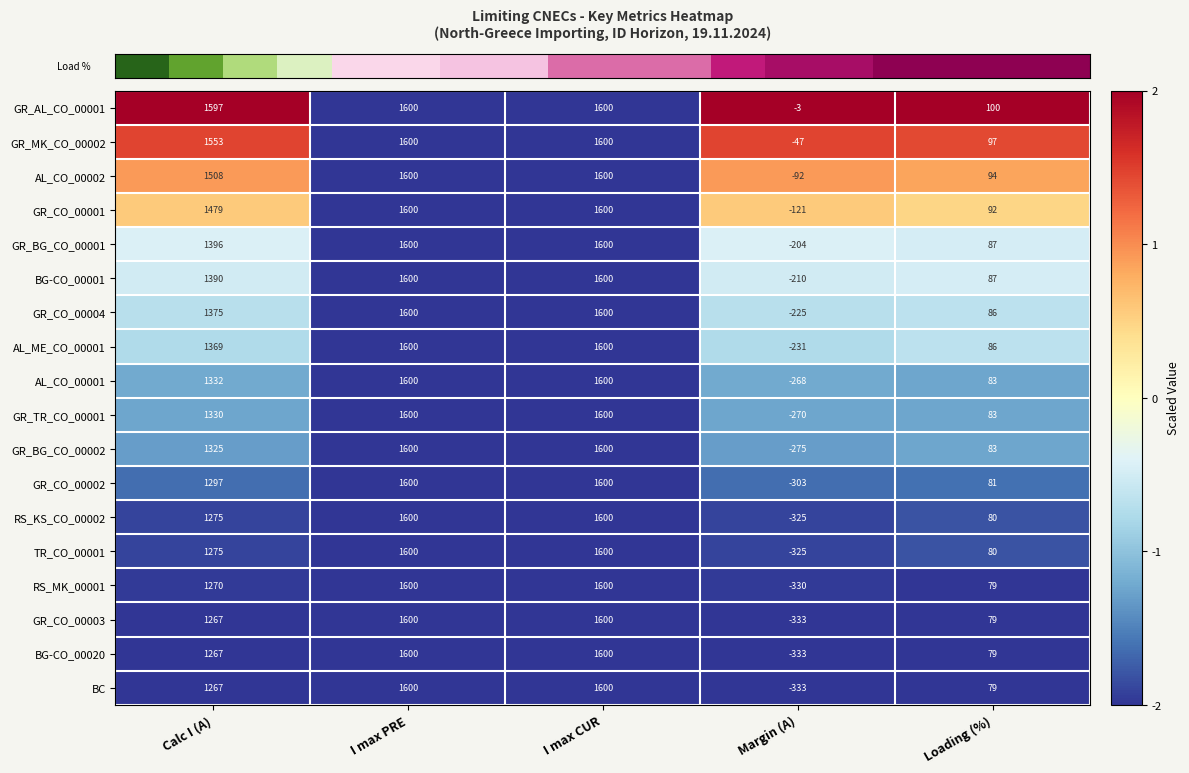

Is it true that GR_BG_CO_00002 equals 1325 at Calc I (A)?

True